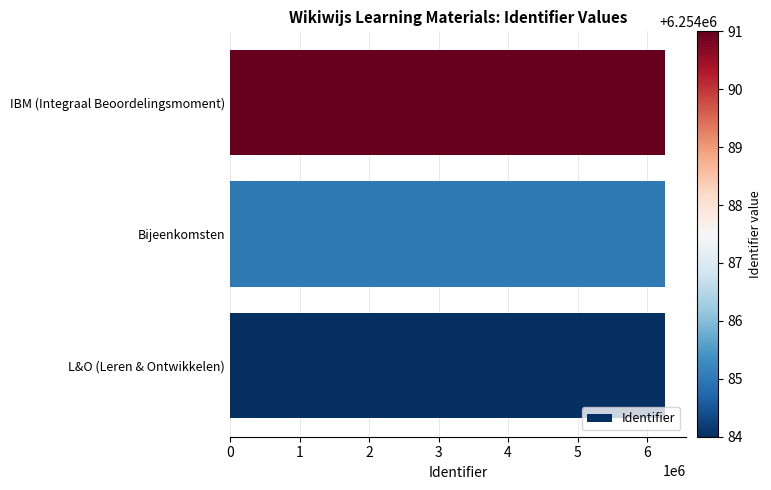

True or false: the data shows 6254084 at L&O (Leren & Ontwikkelen).

True